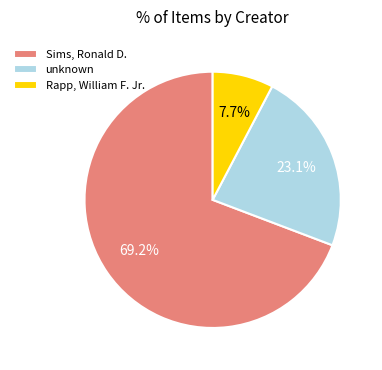

Between Sims, Ronald D. and unknown, which is larger?

Sims, Ronald D.